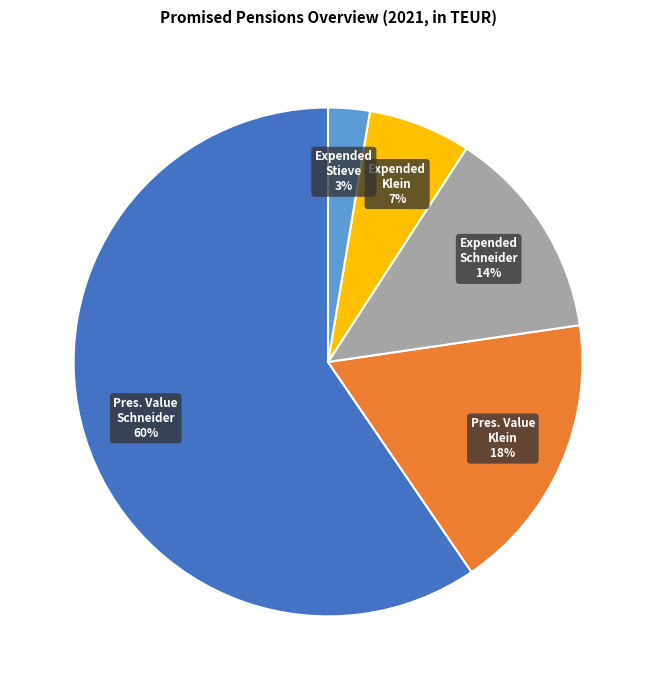

Is there any slice that represents more than half of the pie?

Yes